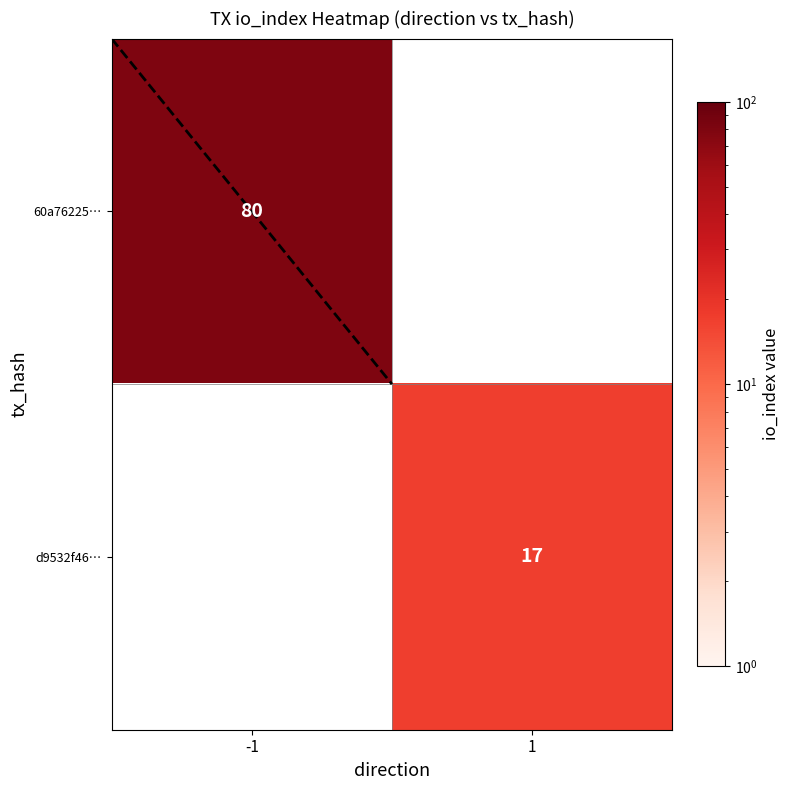

The 60a76225… series shows 80 at -1. True or false?

True